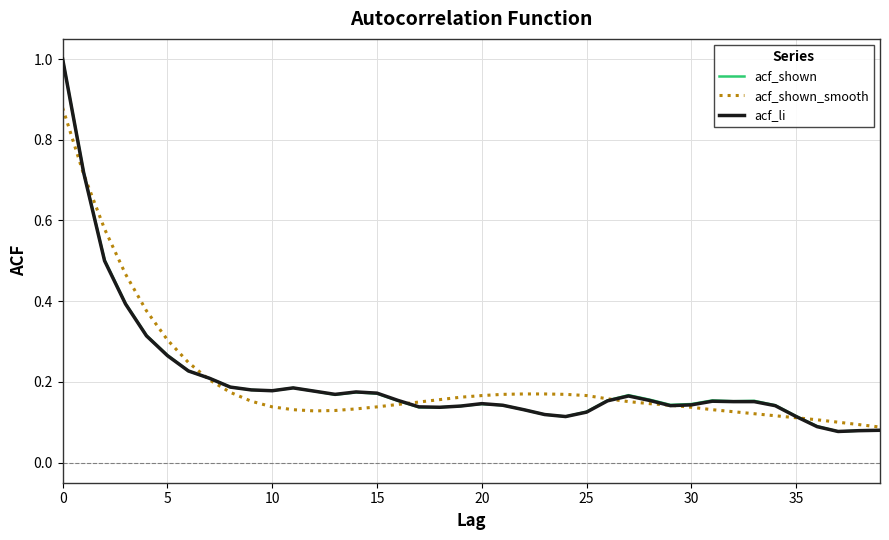

Rank the series by their average value, from lowest to highest.

acf_li, acf_shown, acf_shown_smooth